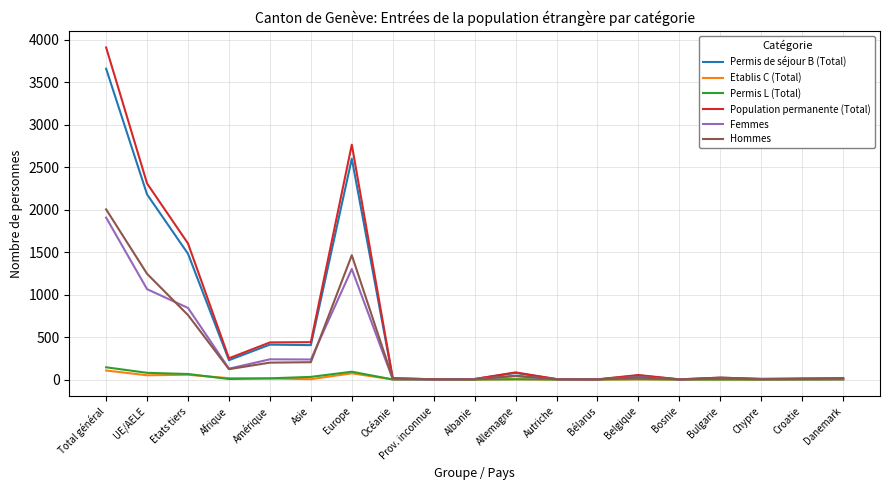

What is the difference between the maximum and minimum values in the Etablis C (Total) series?

106